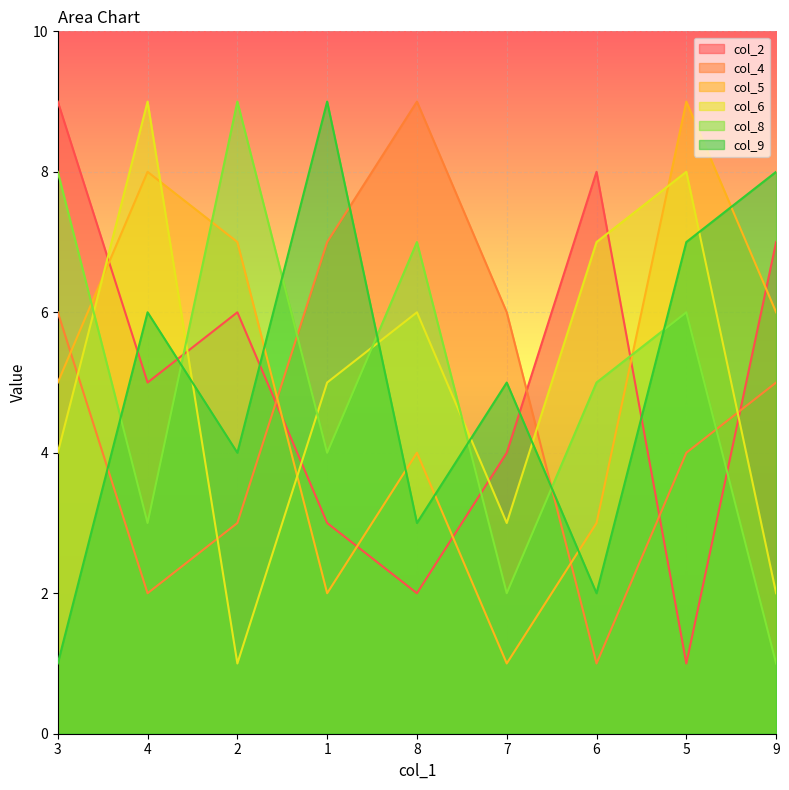

What is the total value across all series at 5?

35